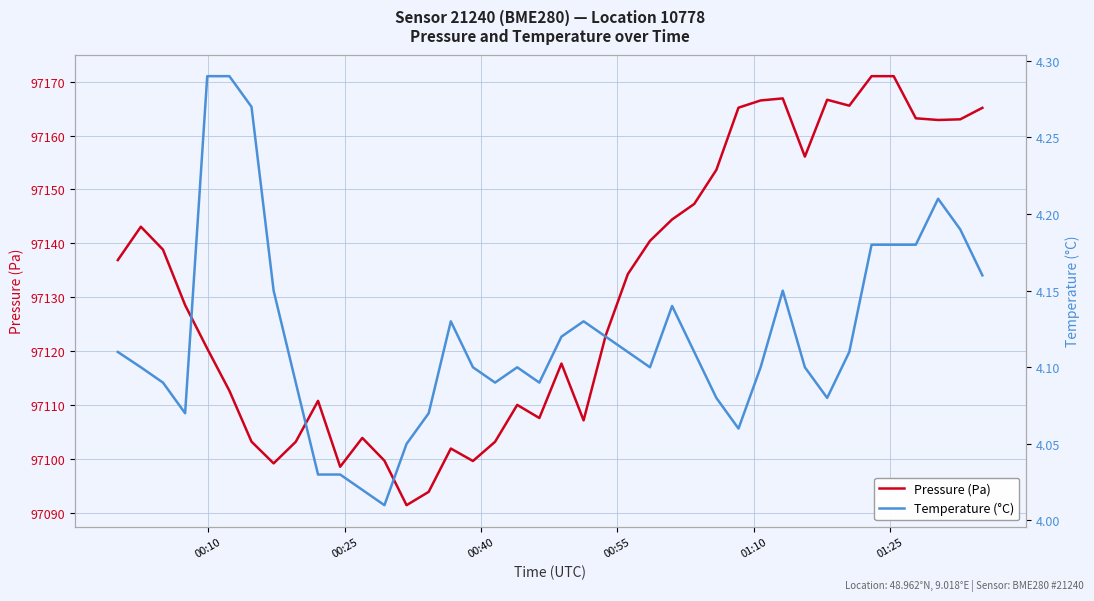

At how many categories does at least one series exceed 70910?

40